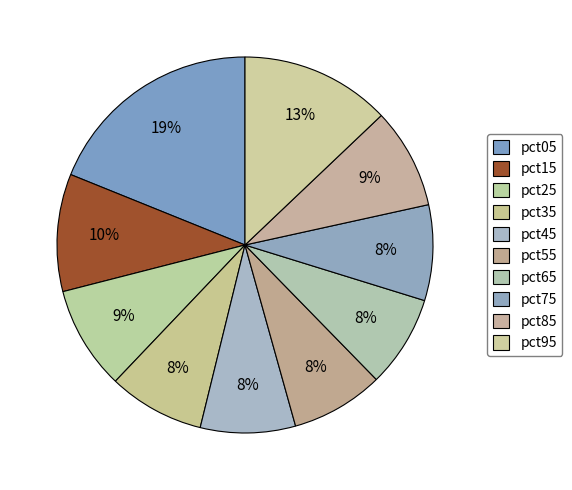

The pct95 slice represents 13% of the pie. True or false?

True